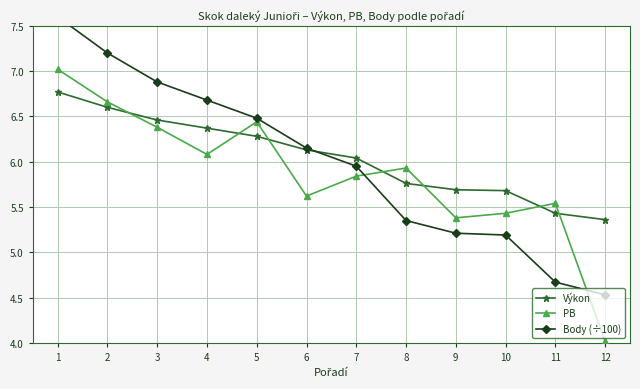

Which series has the widest spread of values?

Body (÷100)